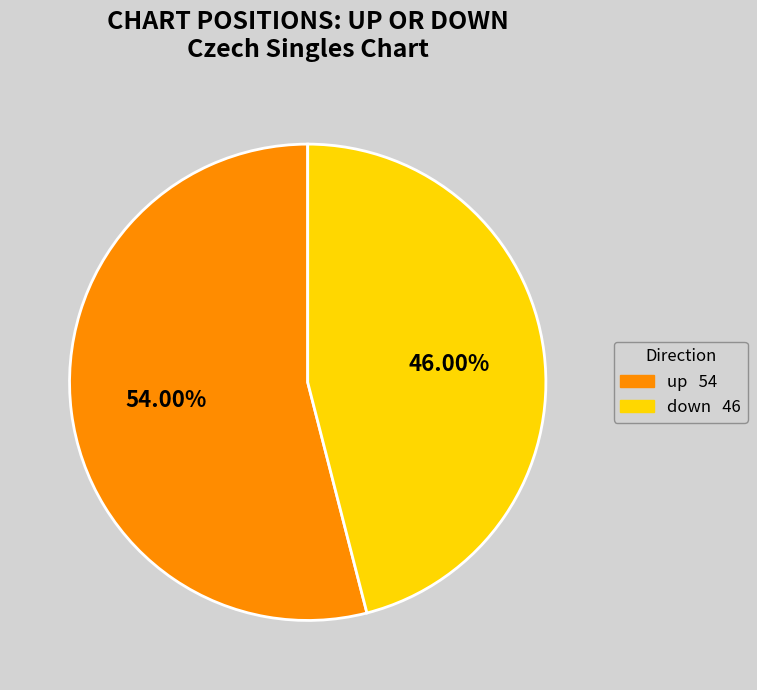

True or false: down accounts for 46% of the total.

True